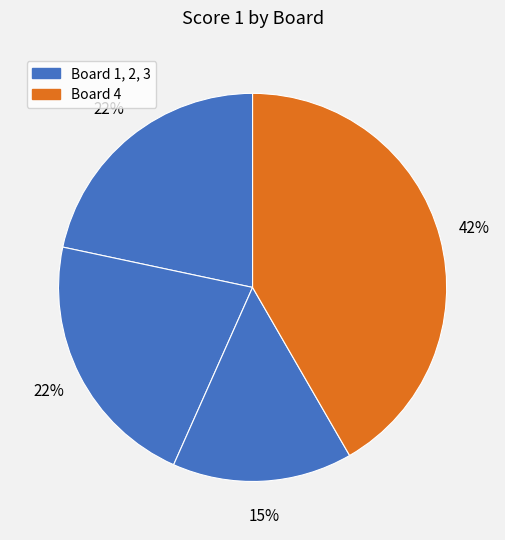

How many segments does this pie chart have?

4